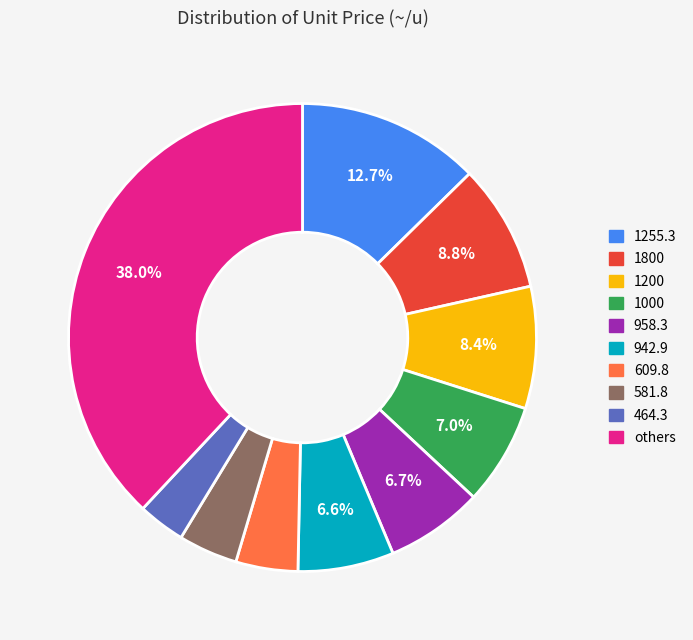

What is the total percentage of 1200 and 1255.3?

21.1%